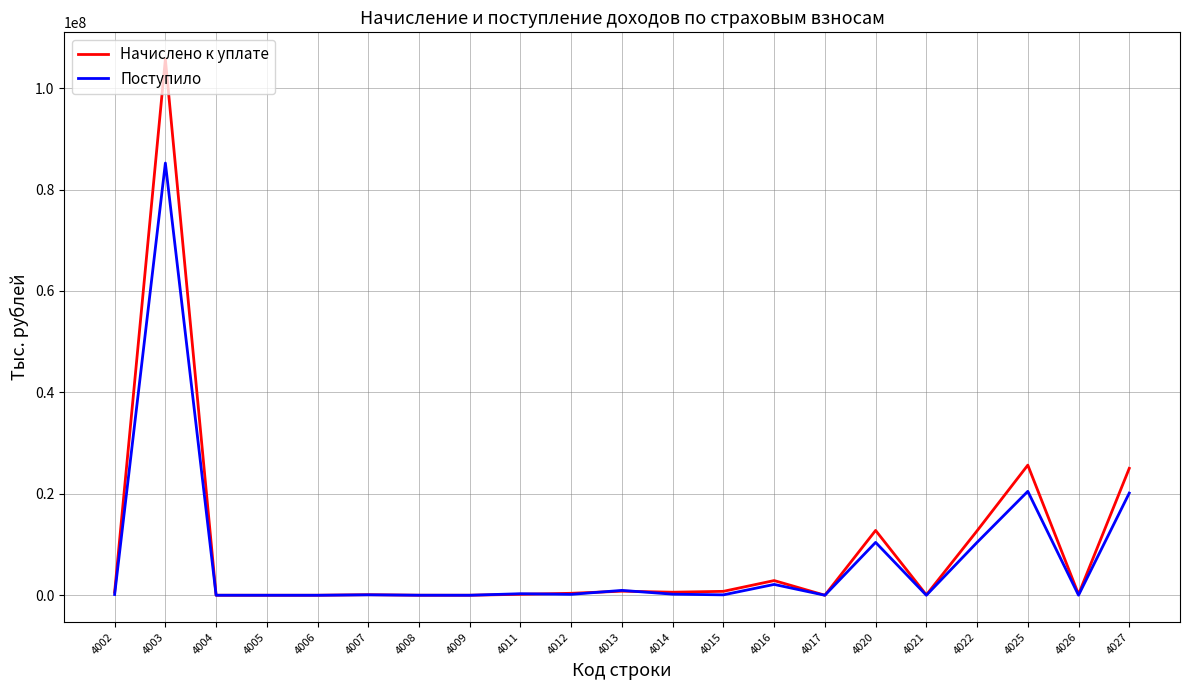

In Поступило, how many points are lower than both neighbors (excluding endpoints)?

7